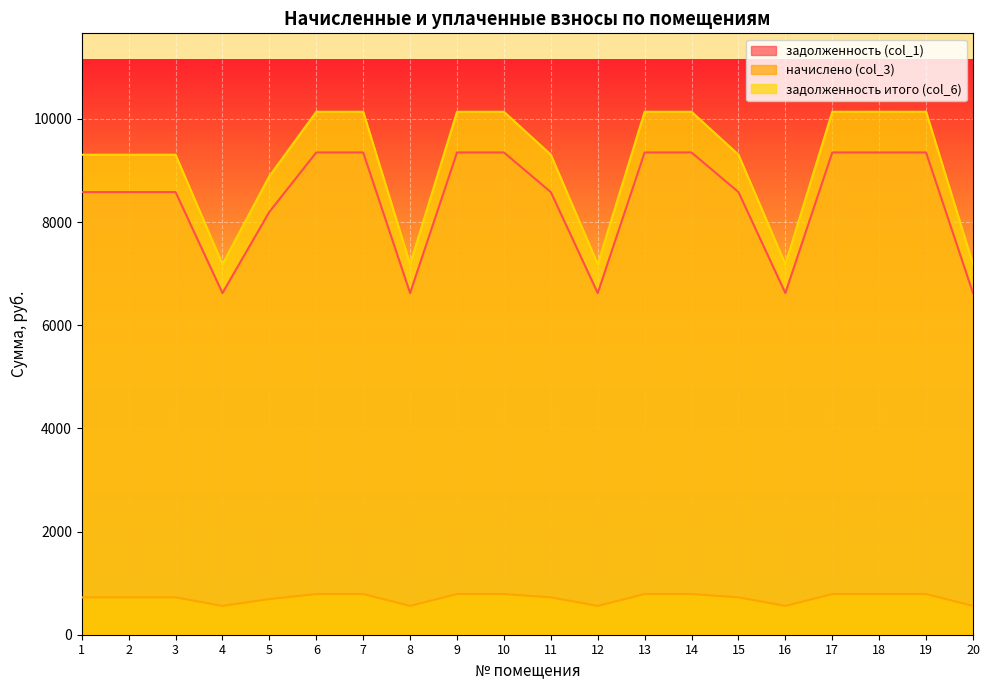

True or false: начислено (col_3) has a value of 547.5 at 14.

False